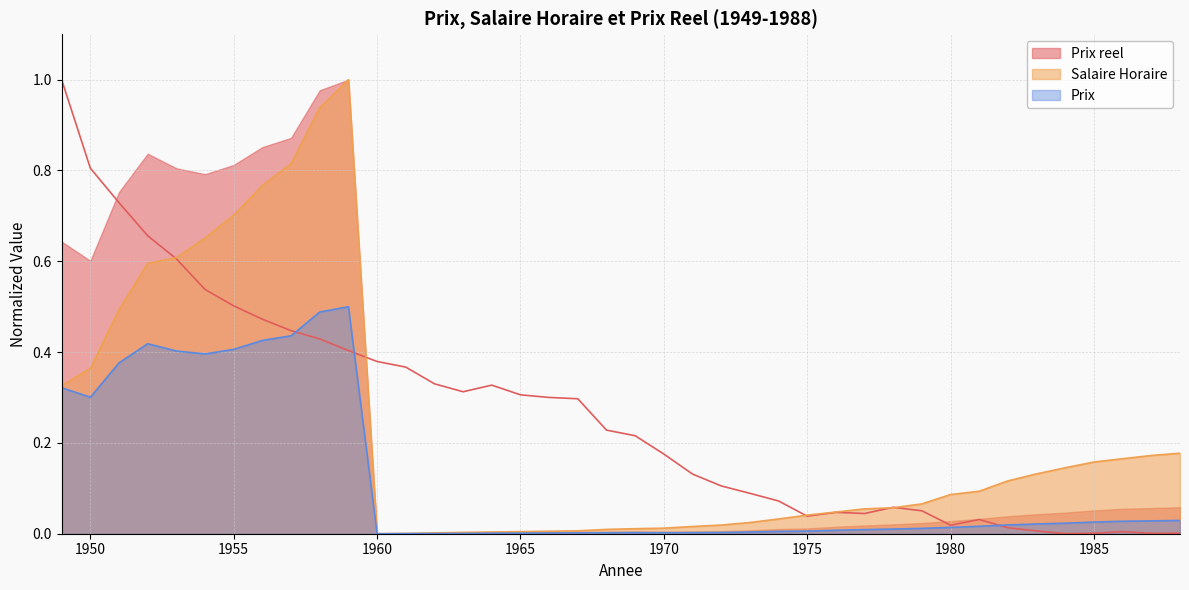

Is the value of Prix at 1974 greater than the value of Prix reel at 1962?

No